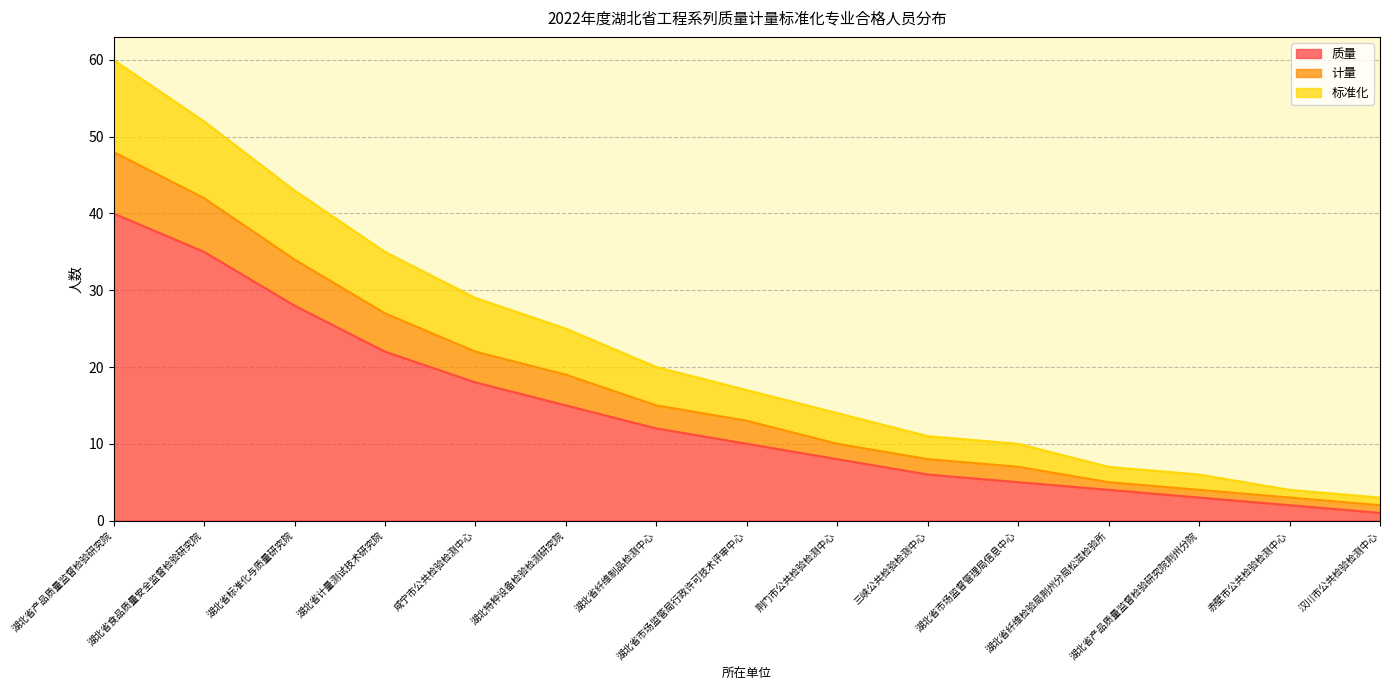

What is the difference between the highest and lowest values at 湖北省产品质量监督检验研究院?

20